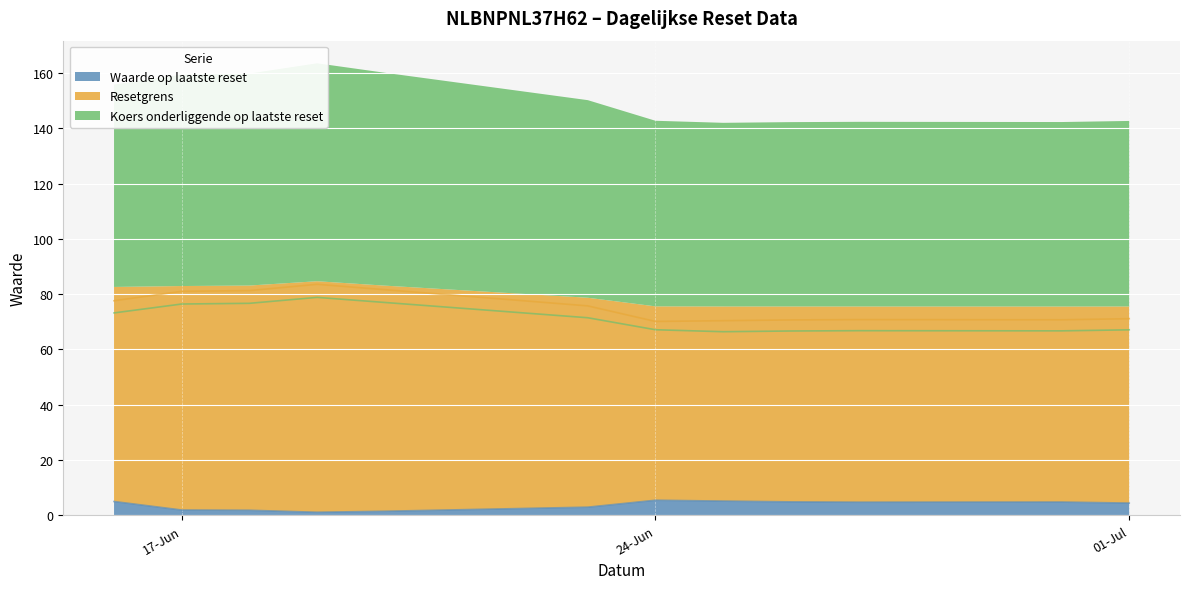

What is the highest value of the Waarde op laatste reset series?

5.5